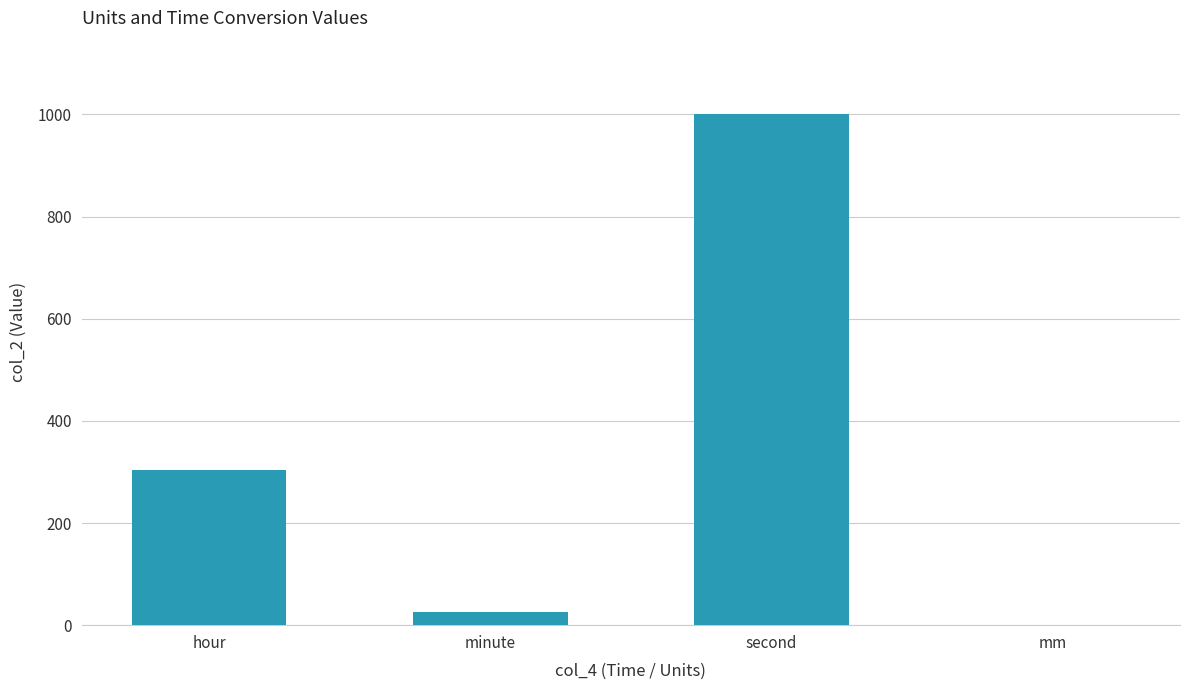

At which label is the value closest to 500?

hour